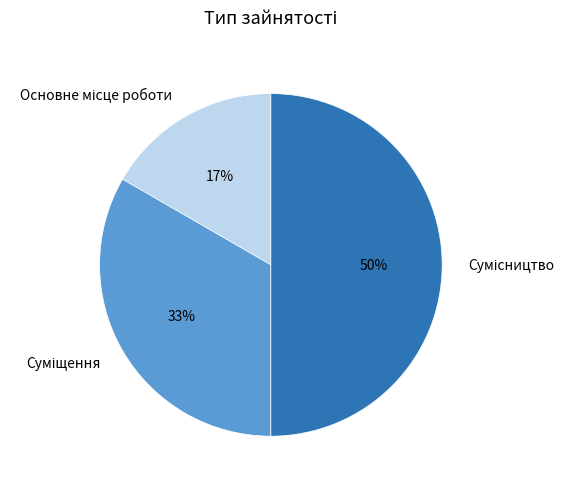

To the nearest percent, what is the difference between the largest and smallest slice percentages?

33%